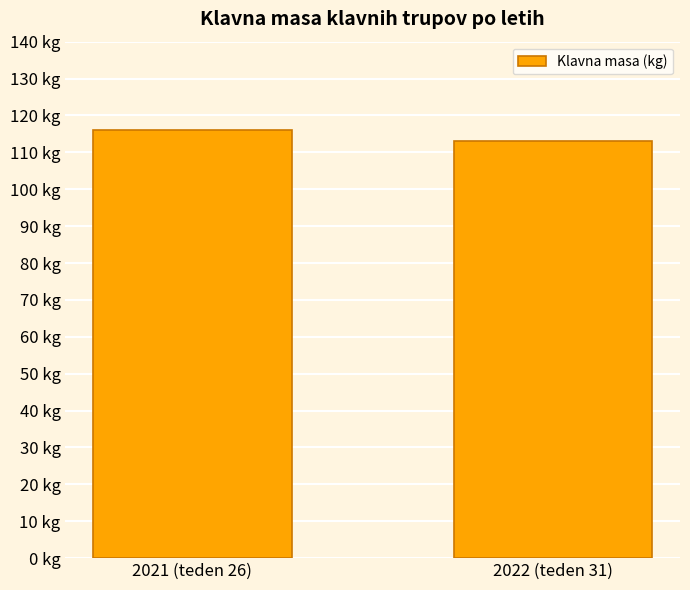

Rank the categories by value from highest to lowest.

2021 (teden 26), 2022 (teden 31)